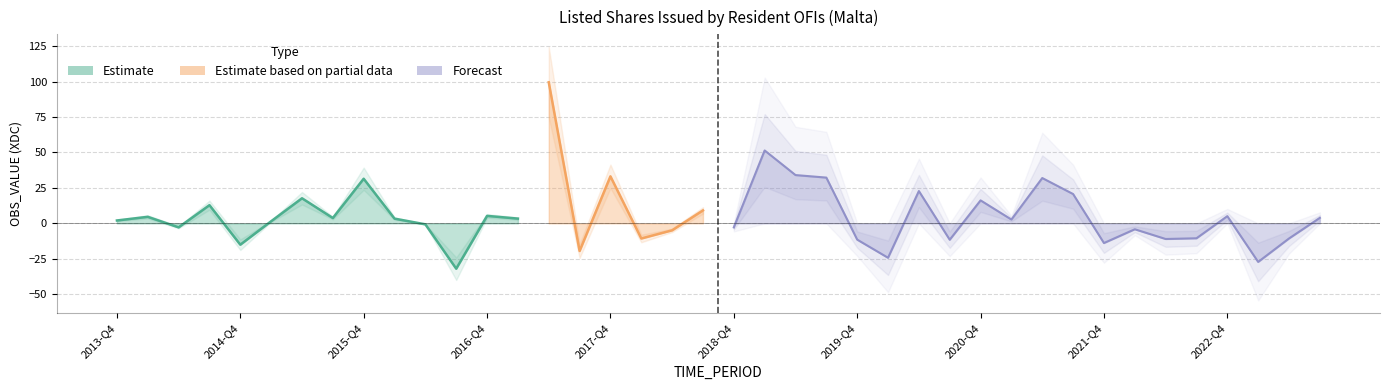

Does the chart have visible grid lines?

Yes